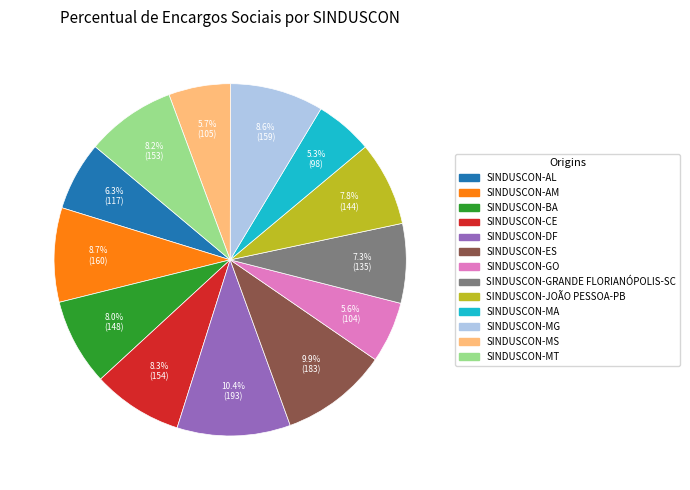

What percentage is the SINDUSCON-AL slice, to the nearest percent?

6%